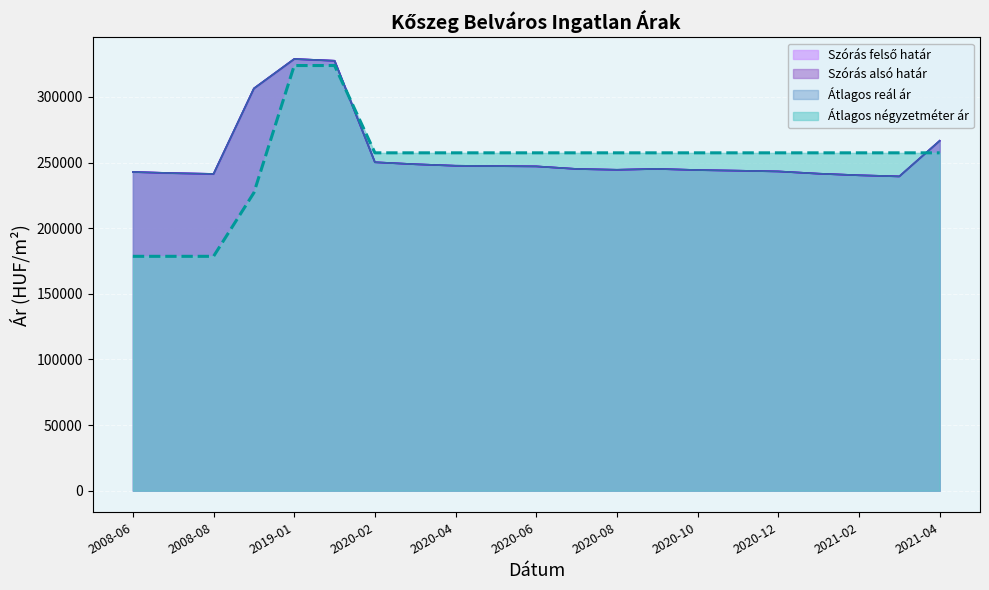

Does the chart display data point markers on the line(s)?

No